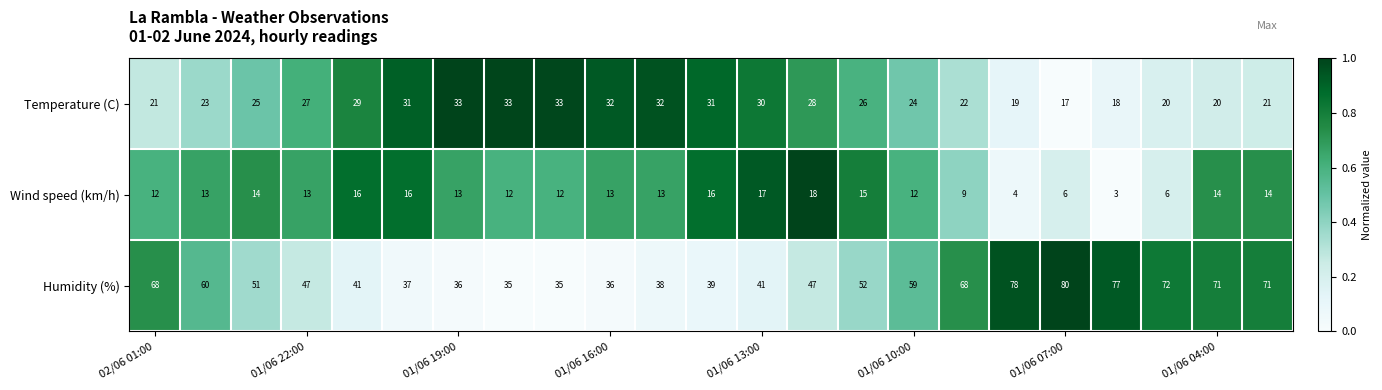

How many distinct data groups are displayed?

3